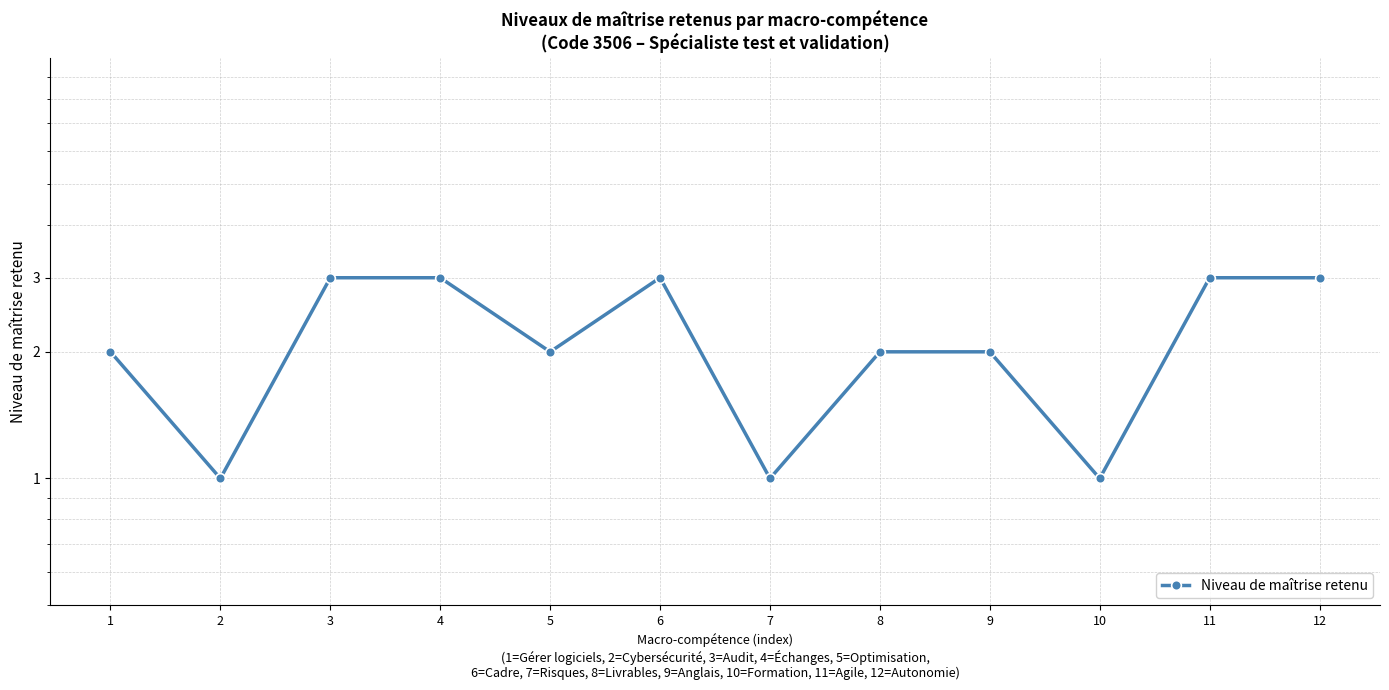

What is the sum of all values?

26